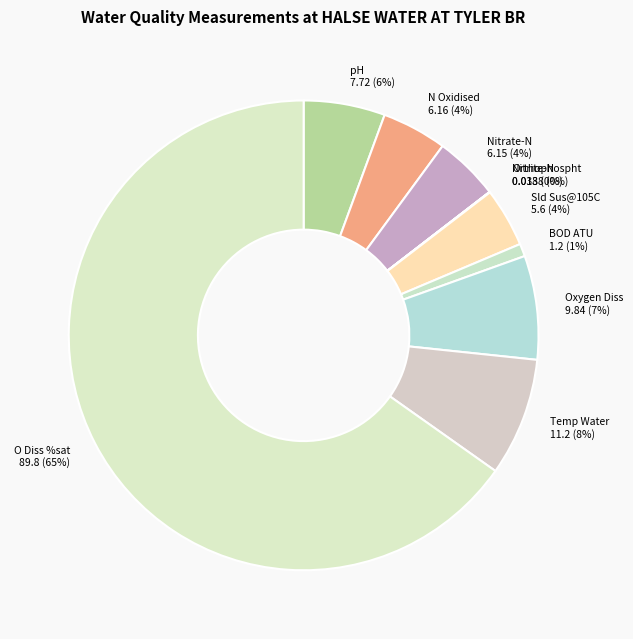

Combined, do Oxygen Diss and Temp Water account for over 50%?

No